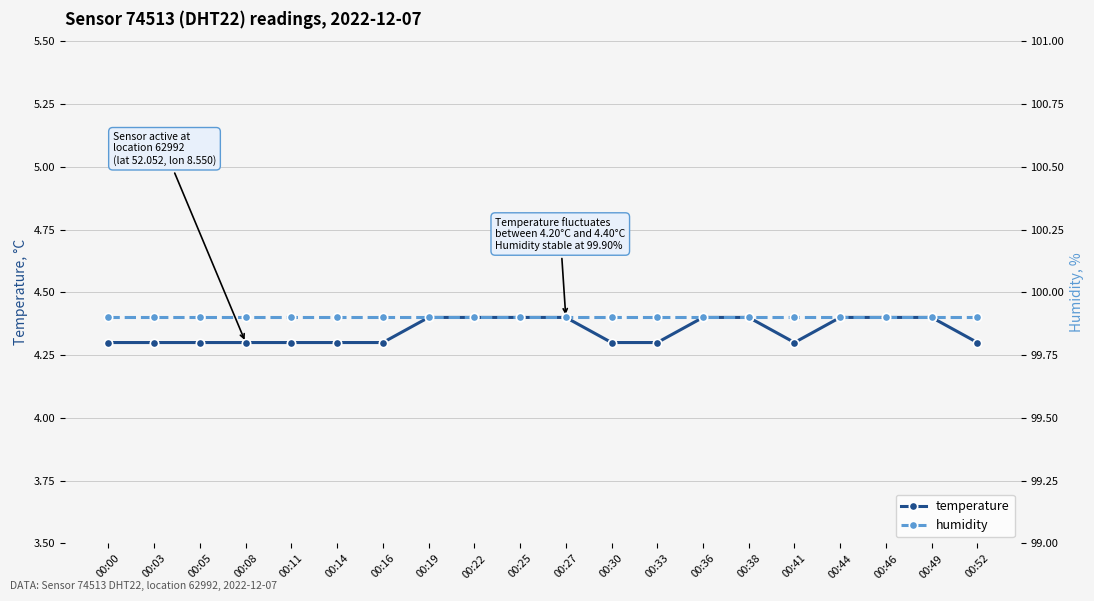

List the series in order of their overall mean, highest first.

humidity, temperature